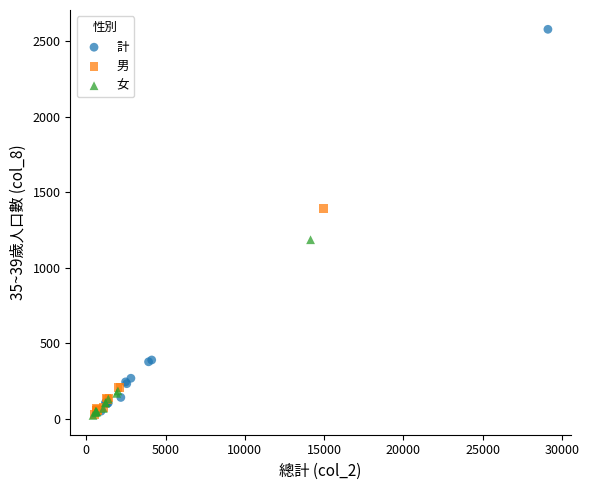

Which series contains the highest Y value?

計